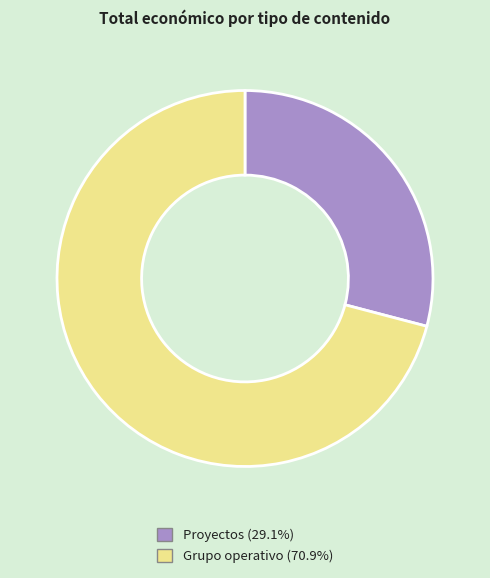

Does any single category account for the majority?

Yes